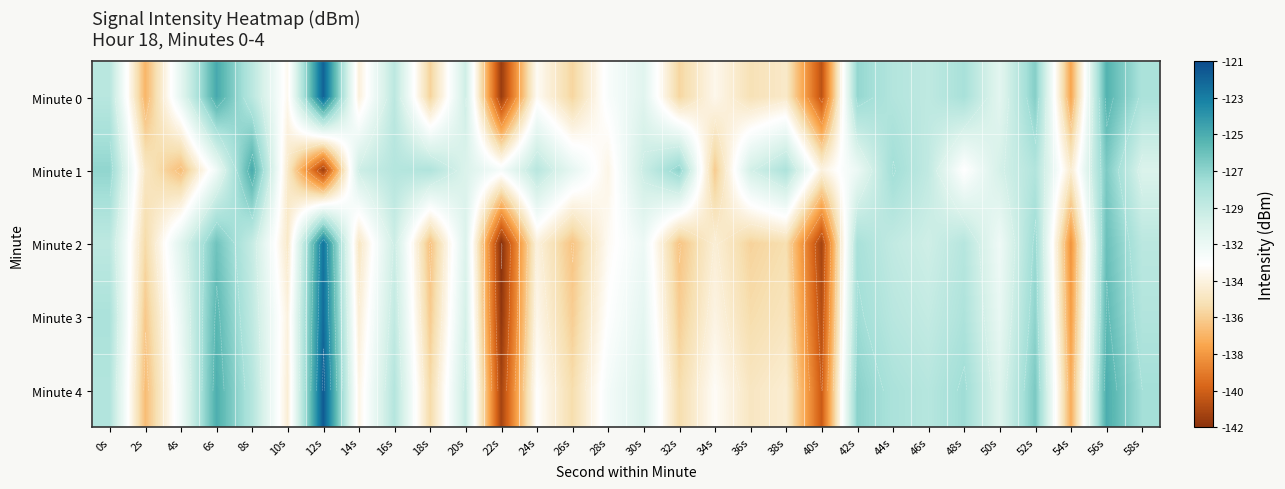

List the labels in order of Minute 1 value, smallest first.

12s, 4s, 34s, 2s, 10s, 54s, 40s, 28s, 48s, 22s, 6s, 42s, 26s, 20s, 58s, 50s, 36s, 14s, 30s, 46s, 24s, 16s, 52s, 18s, 38s, 44s, 0s, 32s, 56s, 8s